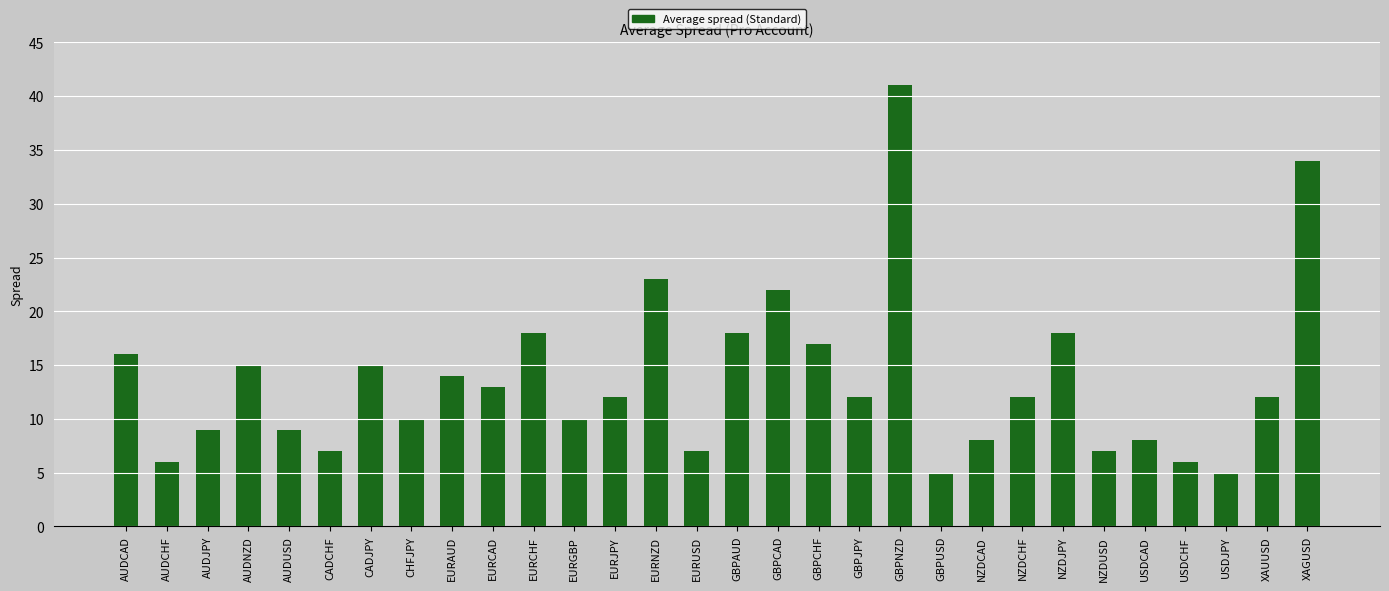

What is the sum of all values?

409